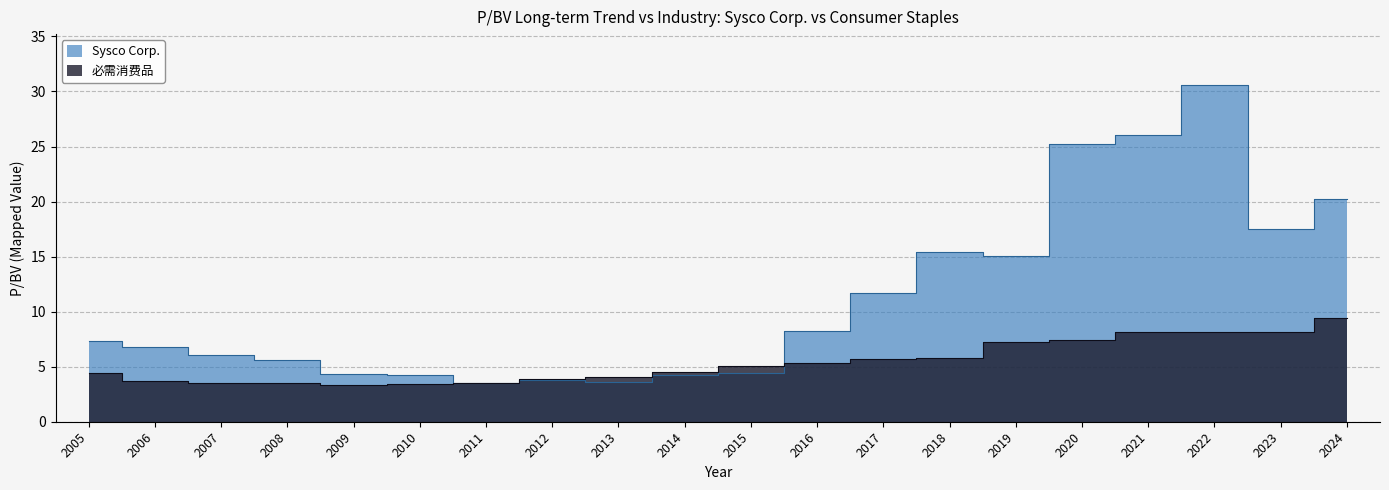

True or false: Sysco Corp. has a value of 3.8 at 2012.

True